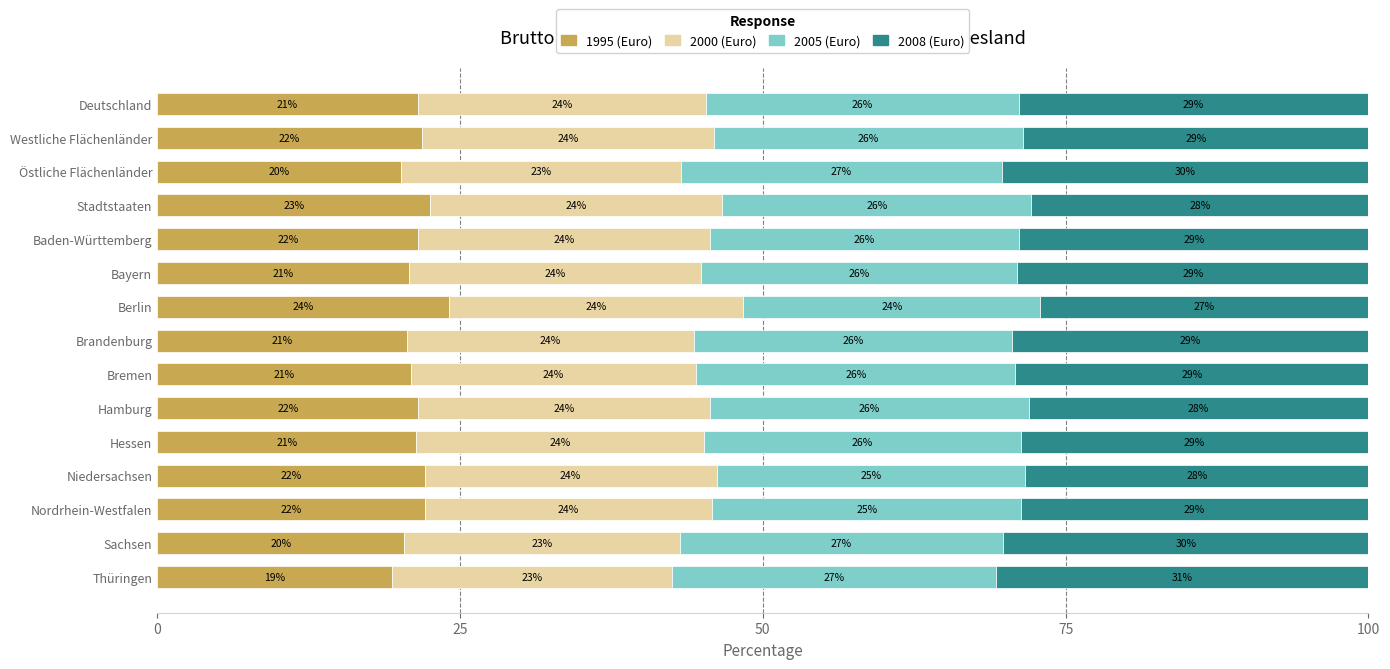

The 1995 (Euro) series shows 32.3 at Thüringen. True or false?

False